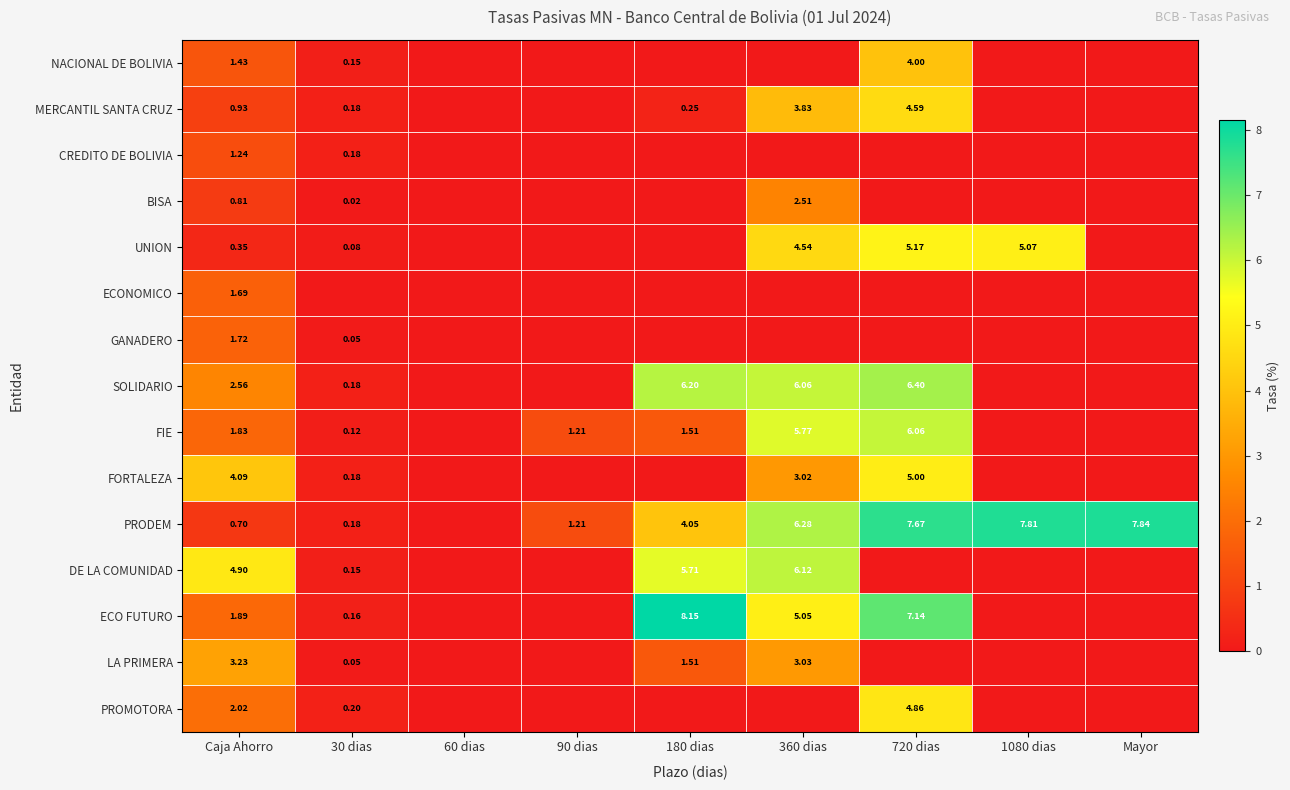

Is the value of UNION at 720 dias greater than the value of ECO FUTURO at Caja Ahorro?

Yes